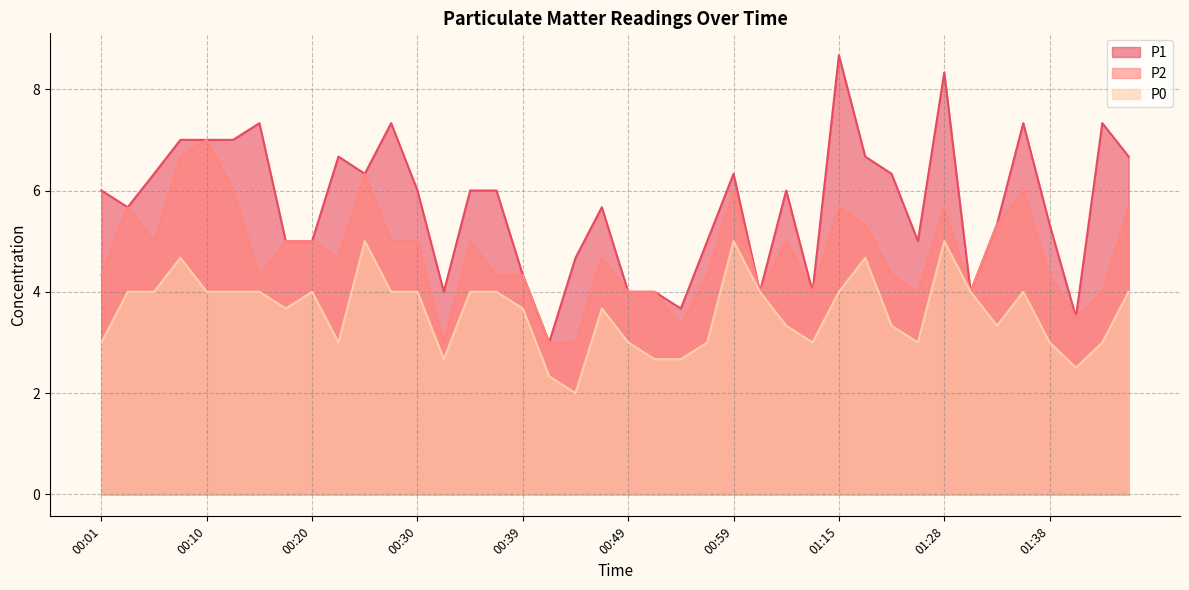

At 00:20, list the series in order from largest to smallest.

P1, P2, P0